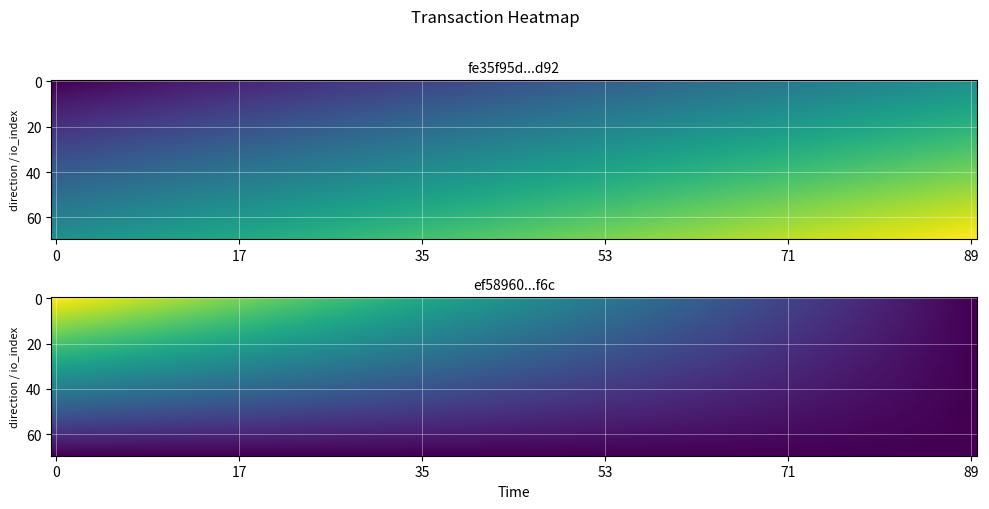

Which has a higher value, -1 or 1?

1